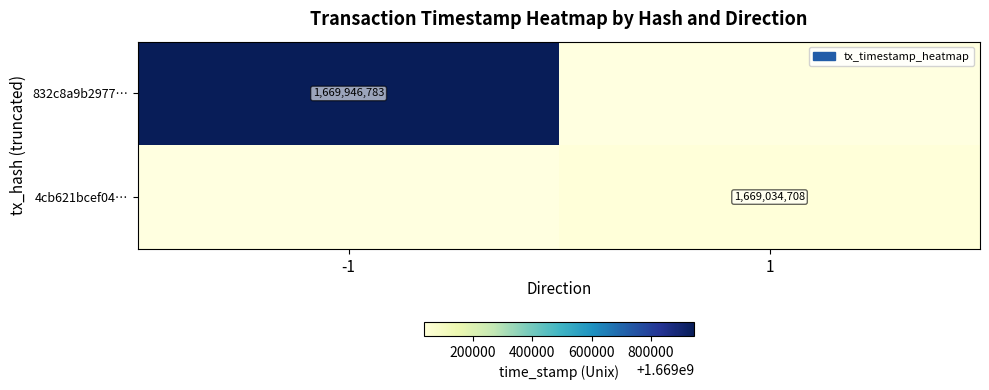

True or false: 832c8a9b2977… has a value of 1669946783 at -1.

True